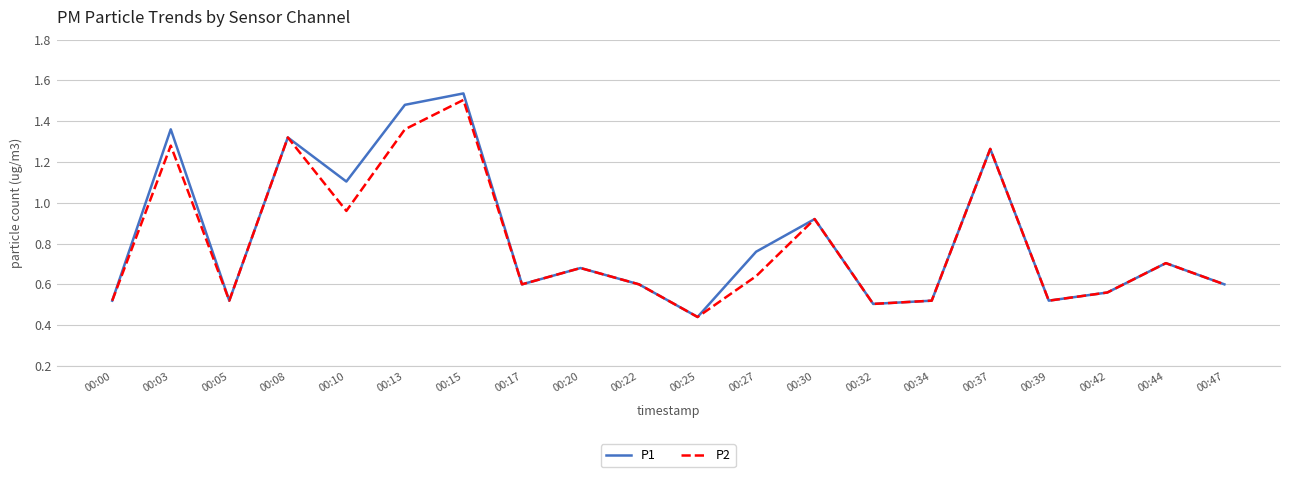

At which category does P2 reach its first local peak?

00:03